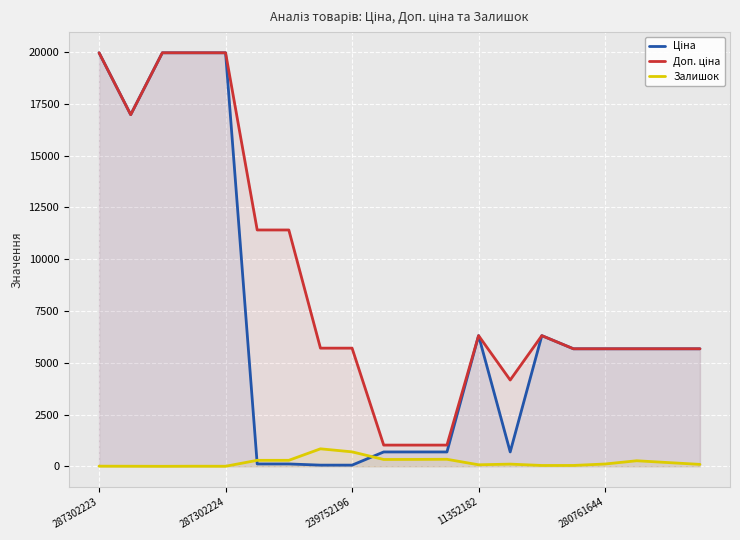

What is the difference between the second highest and second lowest values in the Залишок series?

695.0